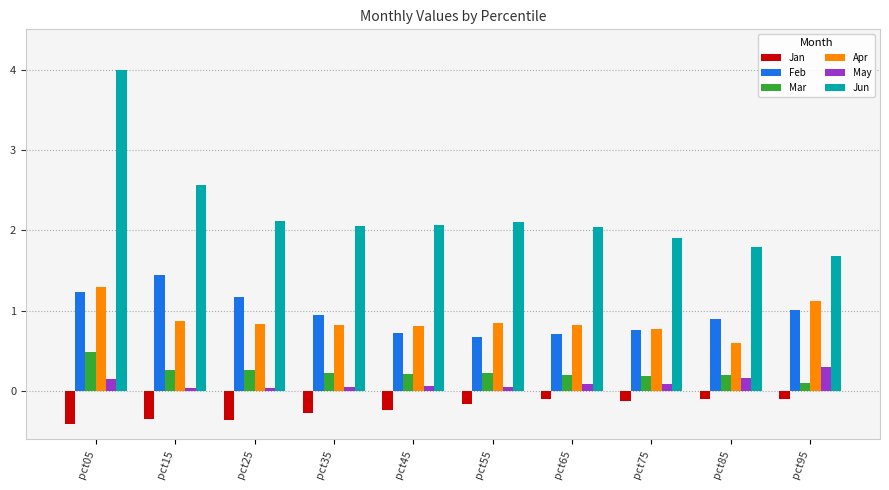

What is the value of the Jun bar at the 5th from the left?

2.1